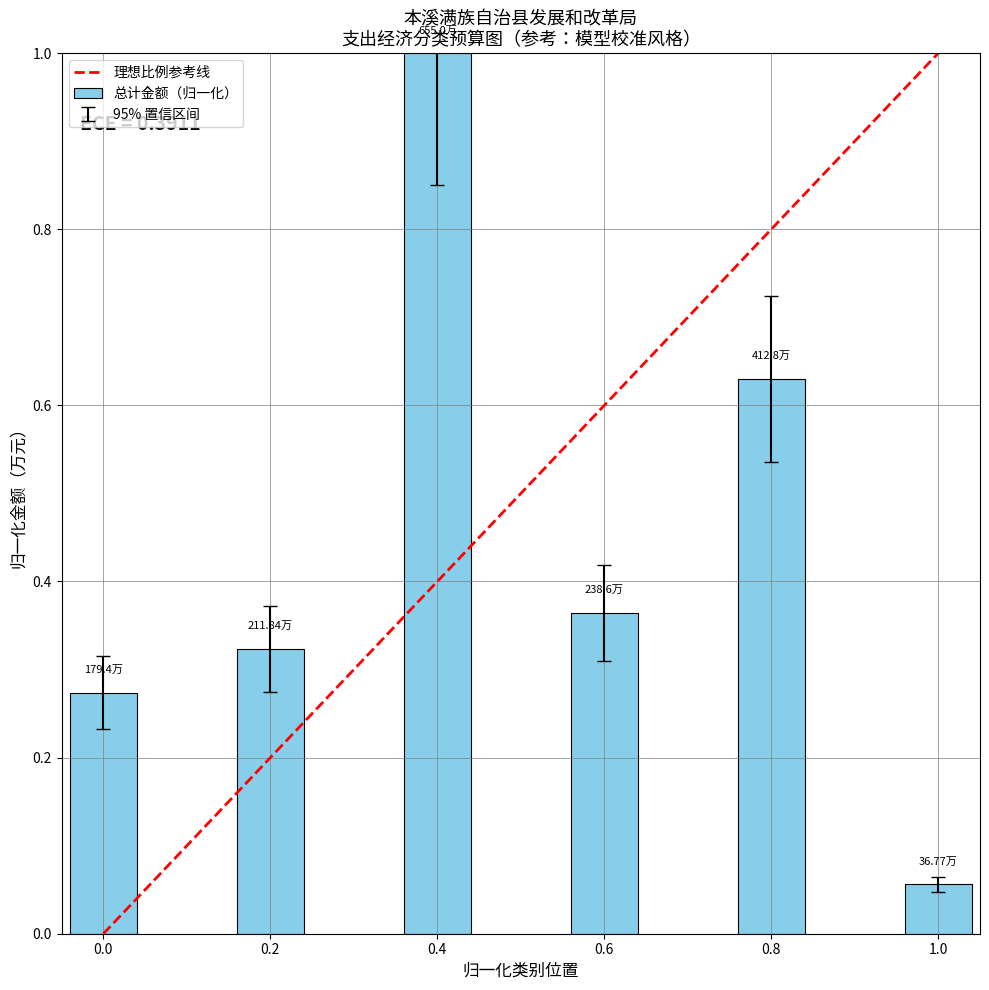

What is the change in value from 0.8 to 1.0?

-0.6